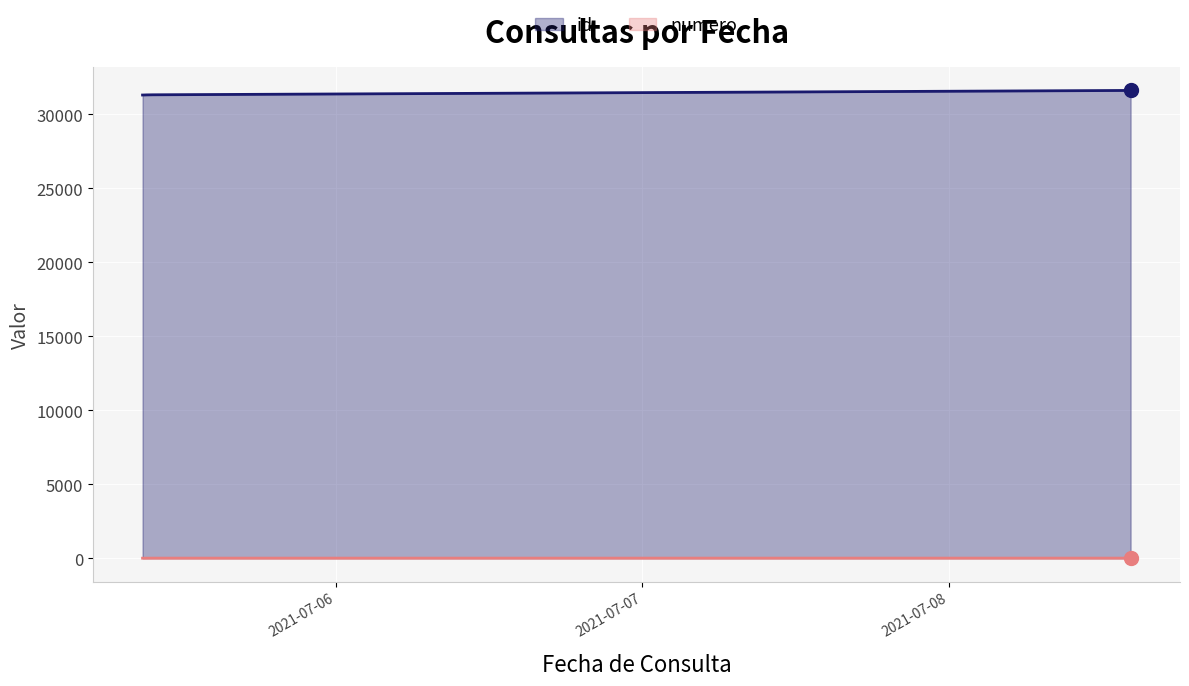

True or false: numero and id cross at least once.

False